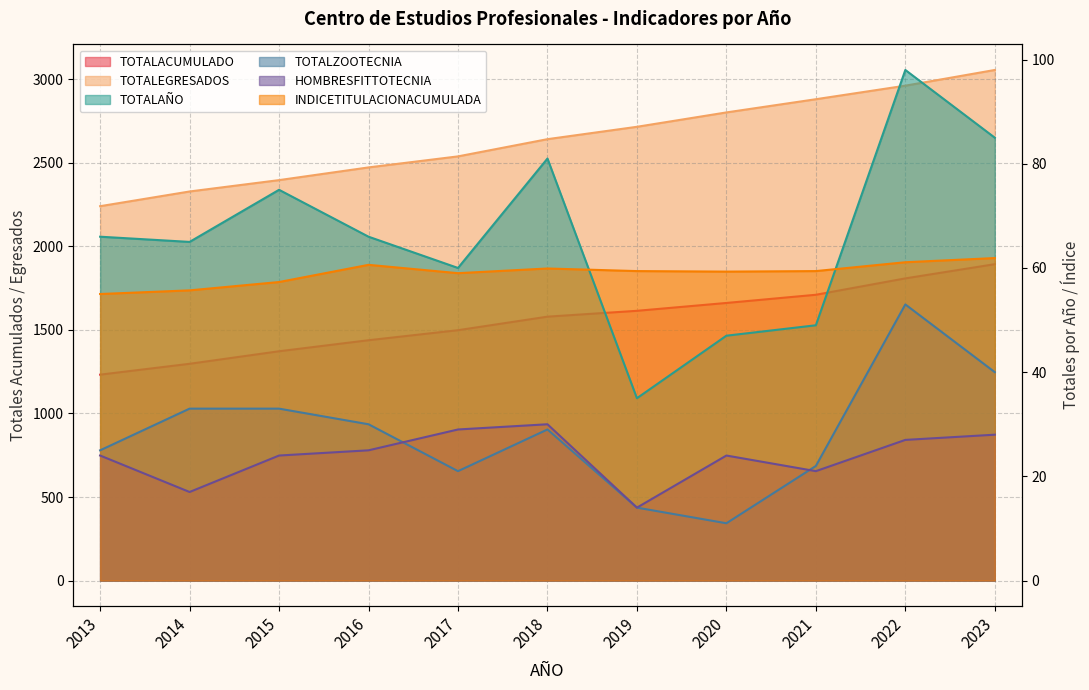

True or false: INDICETITULACIONACUMULADA and TOTALACUMULADO intersect in this chart.

False